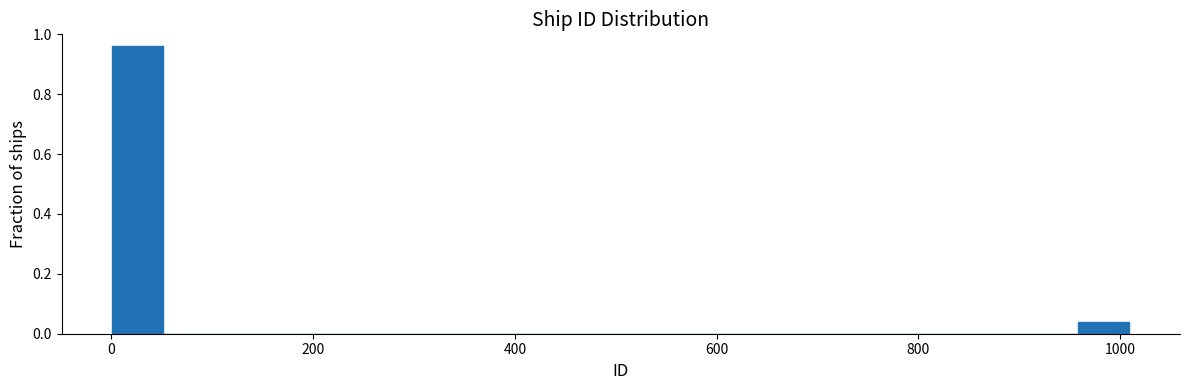

Read against the x-axis, roughly where is the centre of the tallest bar?

20